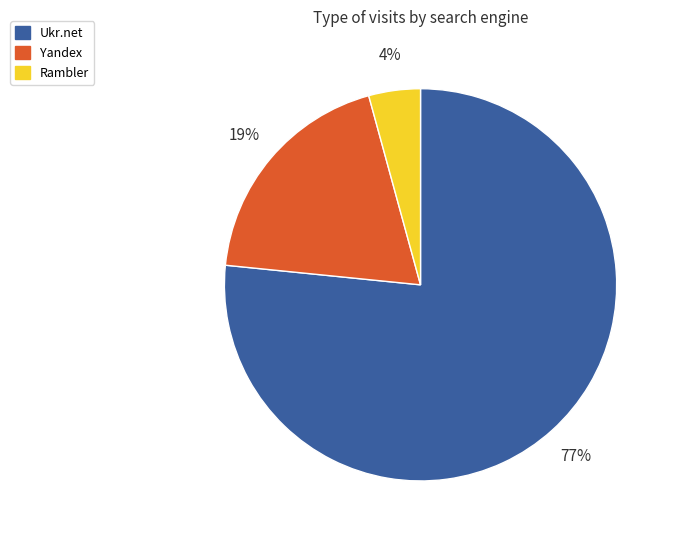

Which slice is the smallest?

Rambler